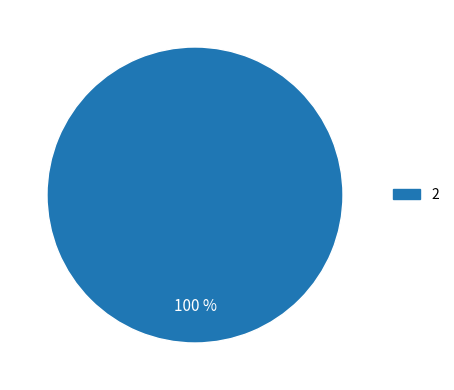

How many segments does this pie chart have?

1